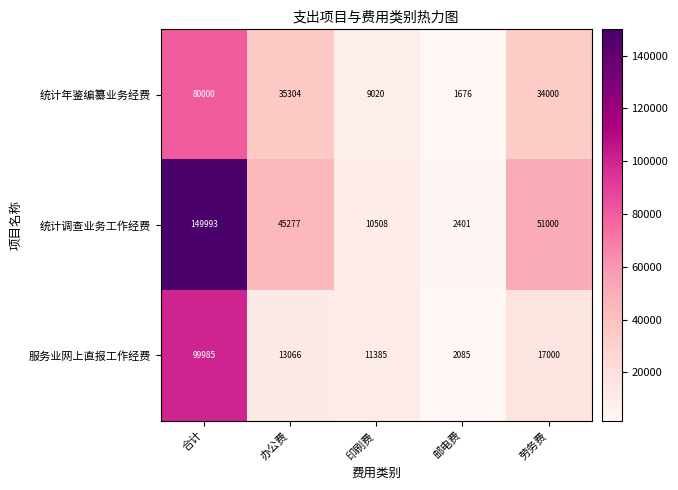

Which series has the largest total across all categories?

统计调查业务工作经费